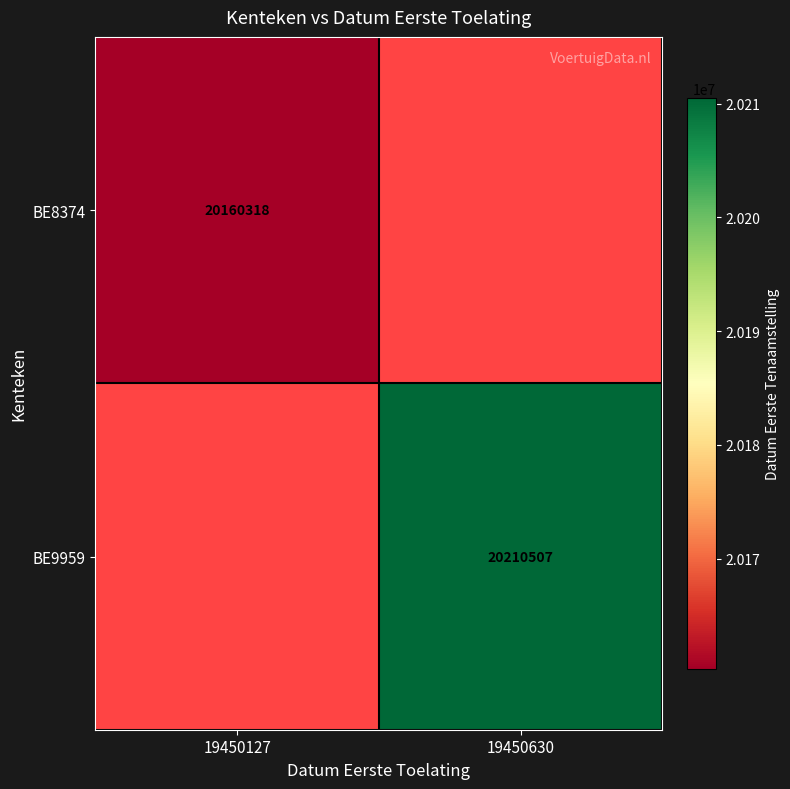

At how many categories does at least one series exceed 20197200?

1